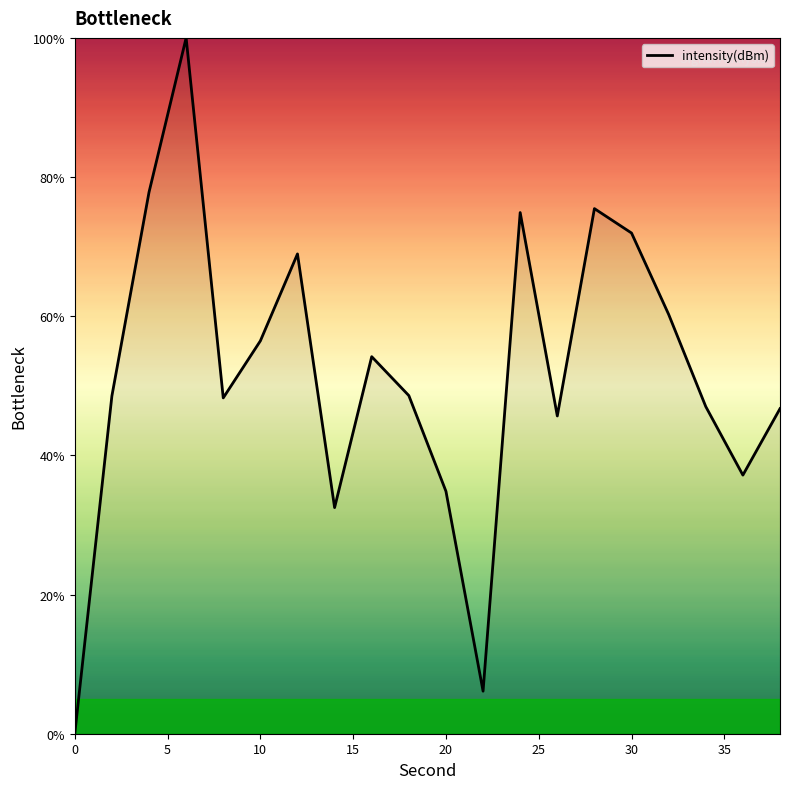

What is the difference between the maximum and minimum values?

100.0